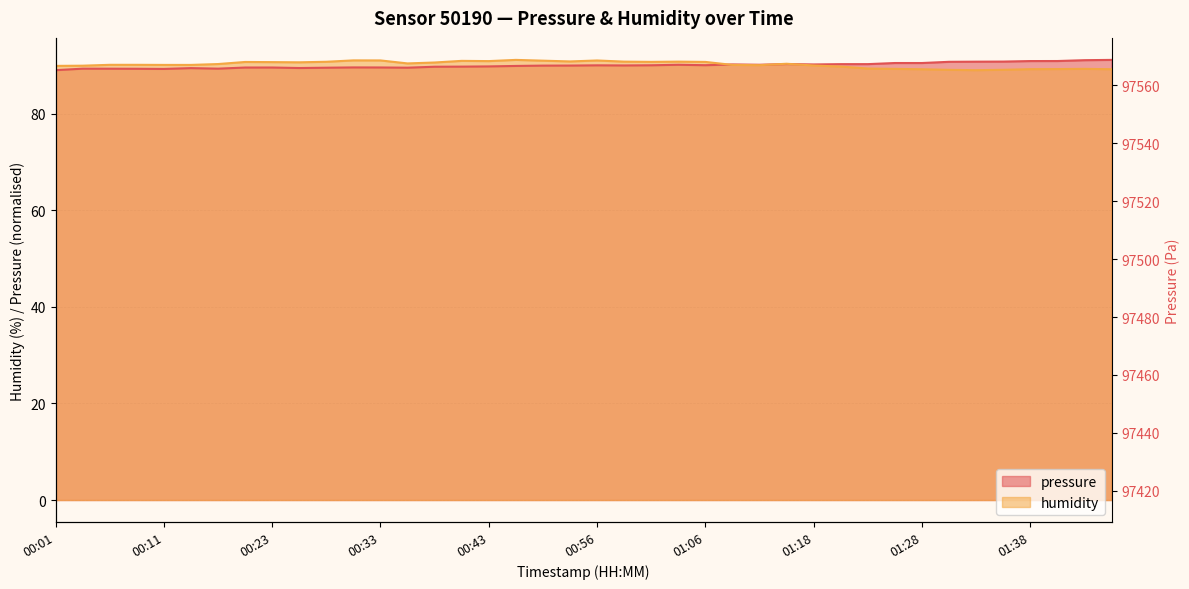

How many interior local peaks does the humidity series have?

8